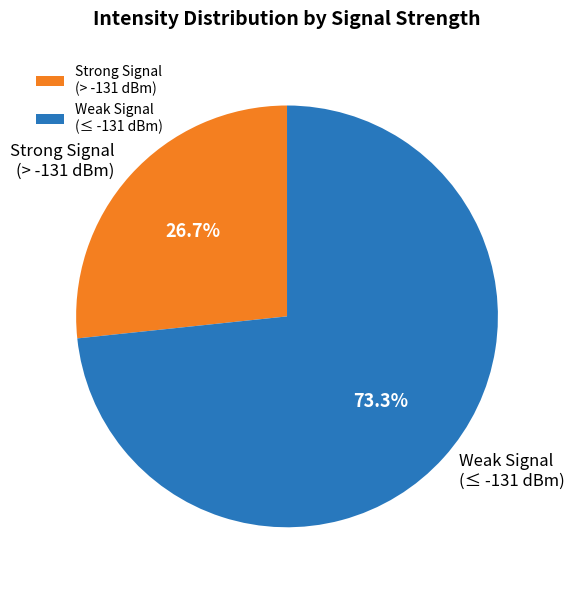

Combined, do Strong Signal (> -131 dBm) and Weak Signal (≤ -131 dBm) account for over 50%?

Yes